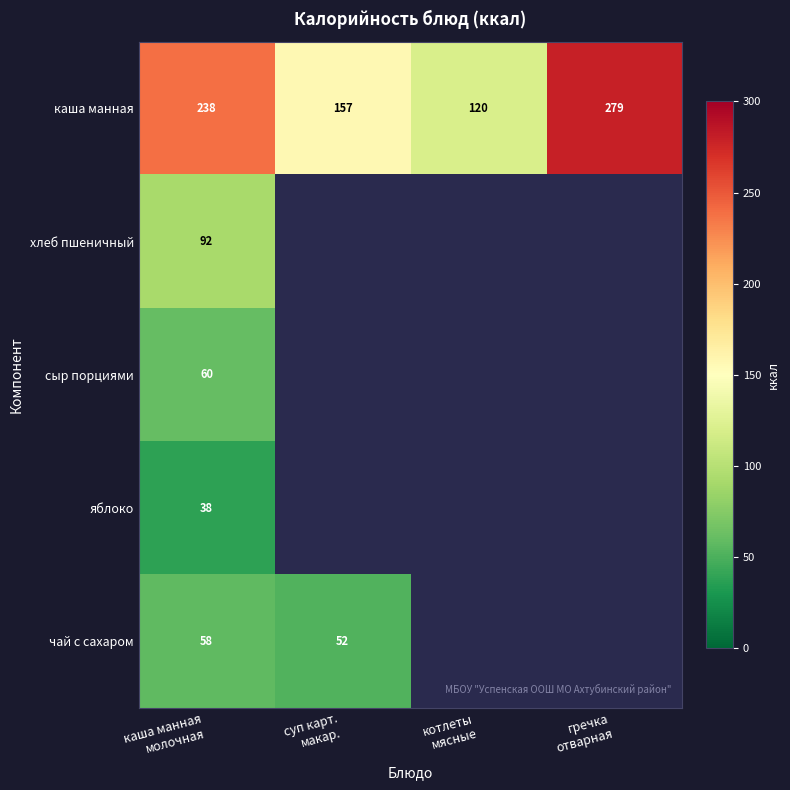

What is the minimum value for каша манная?

120